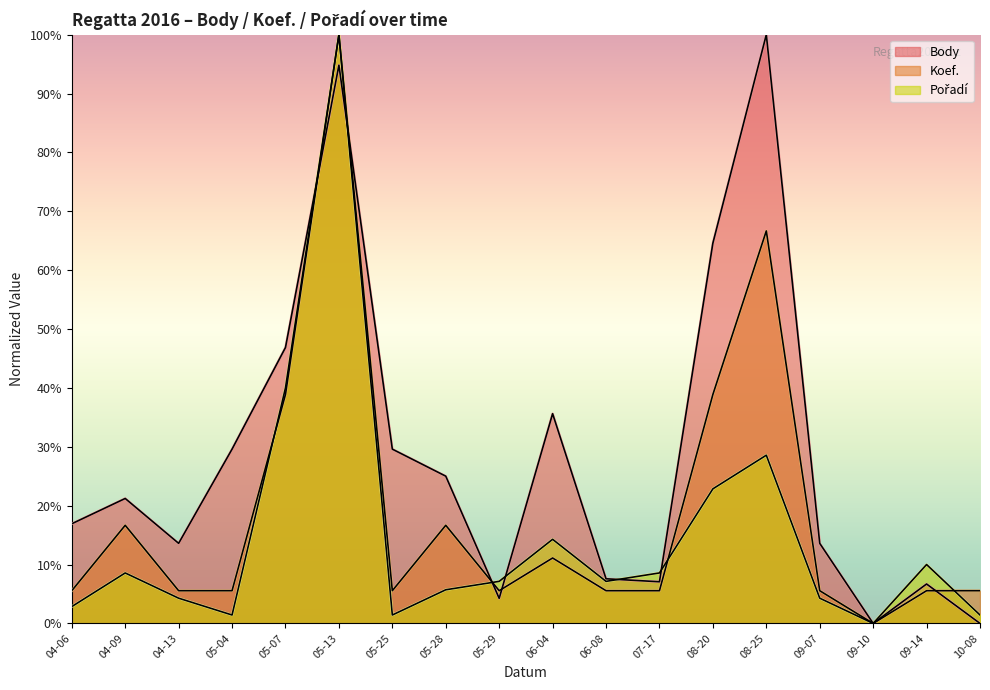

True or false: Pořadí has more than 0 interior local peaks.

True